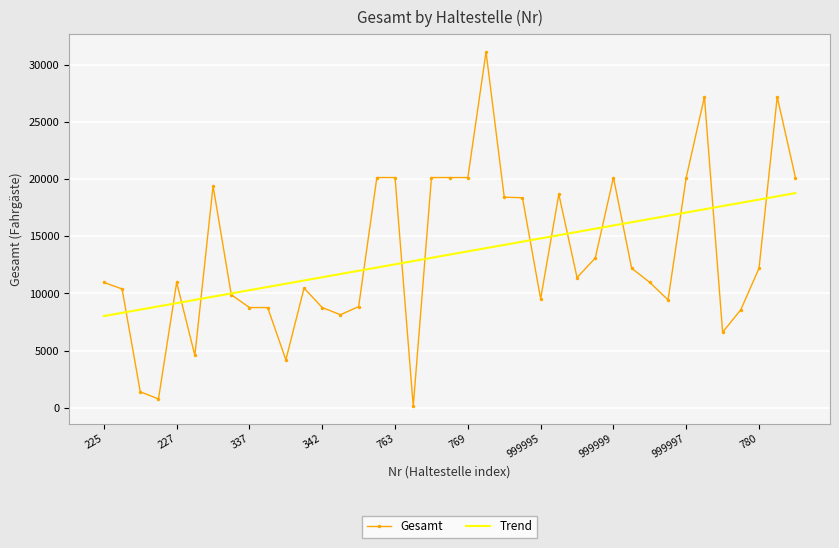

Rank the series by their maximum value, from lowest to highest.

Trend, Gesamt